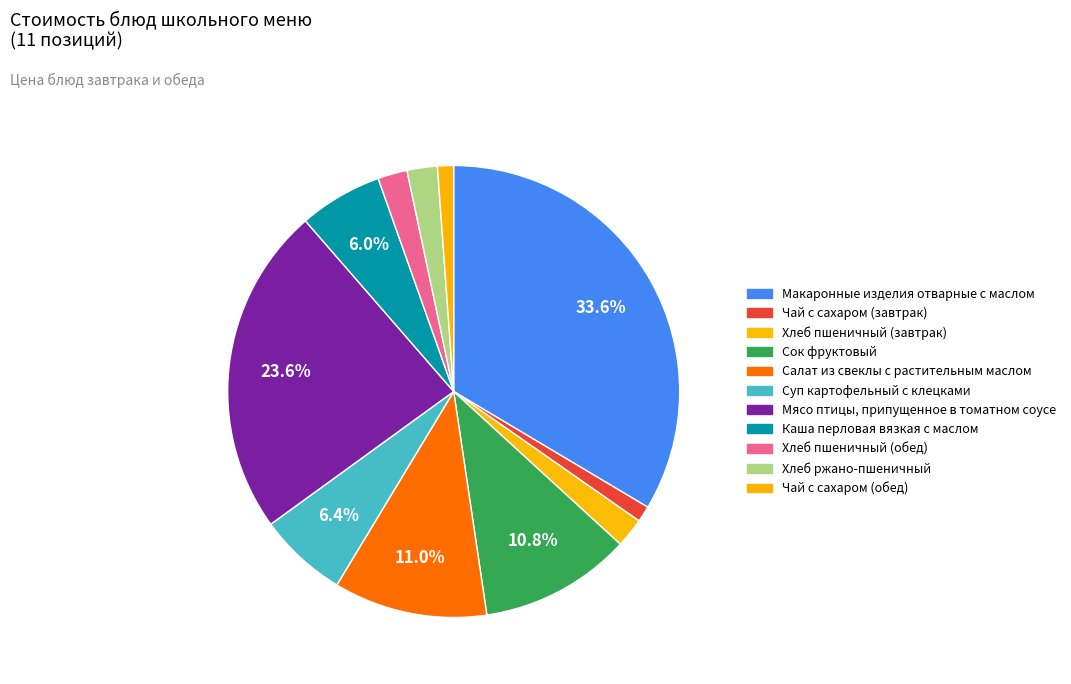

Is there a majority slice in this chart?

No